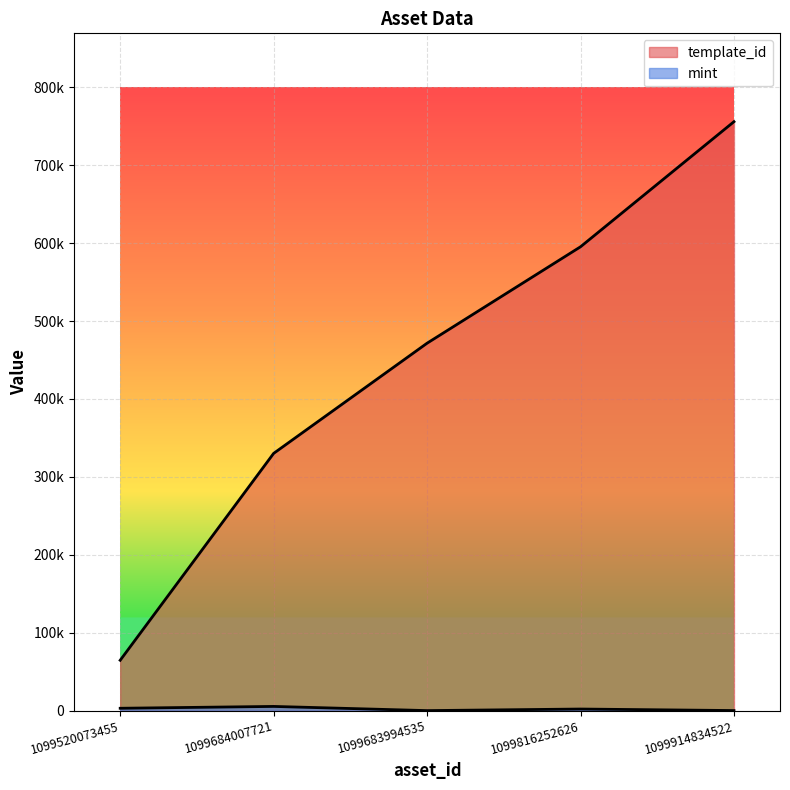

What is the difference between the maximum and minimum values in the template_id series?

691089